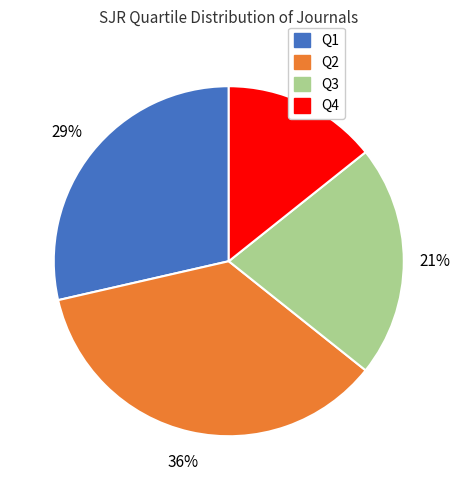

How many segments does this pie chart have?

4